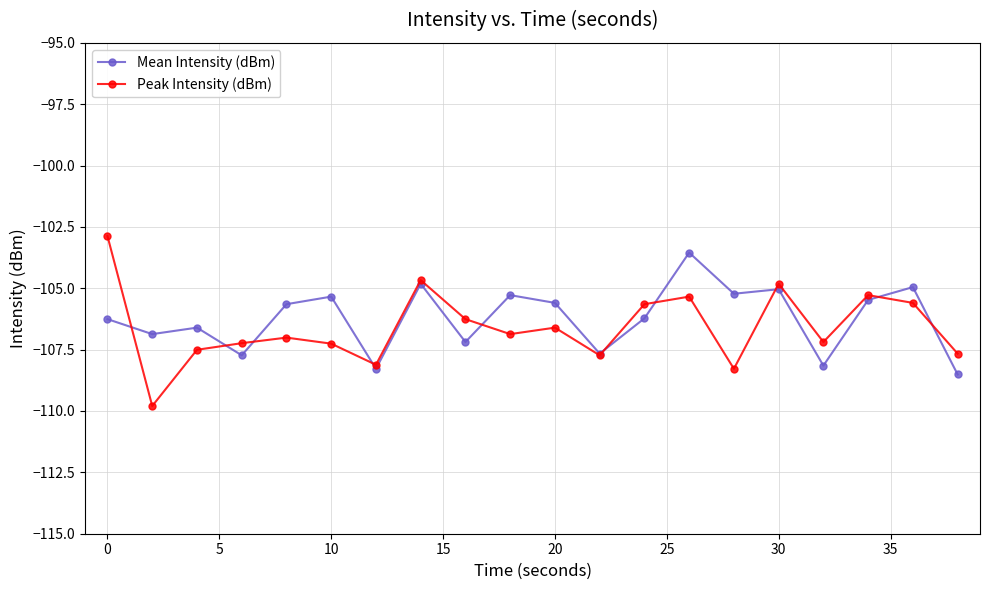

True or false: Mean Intensity (dBm) has more than 1 interior local peaks.

True